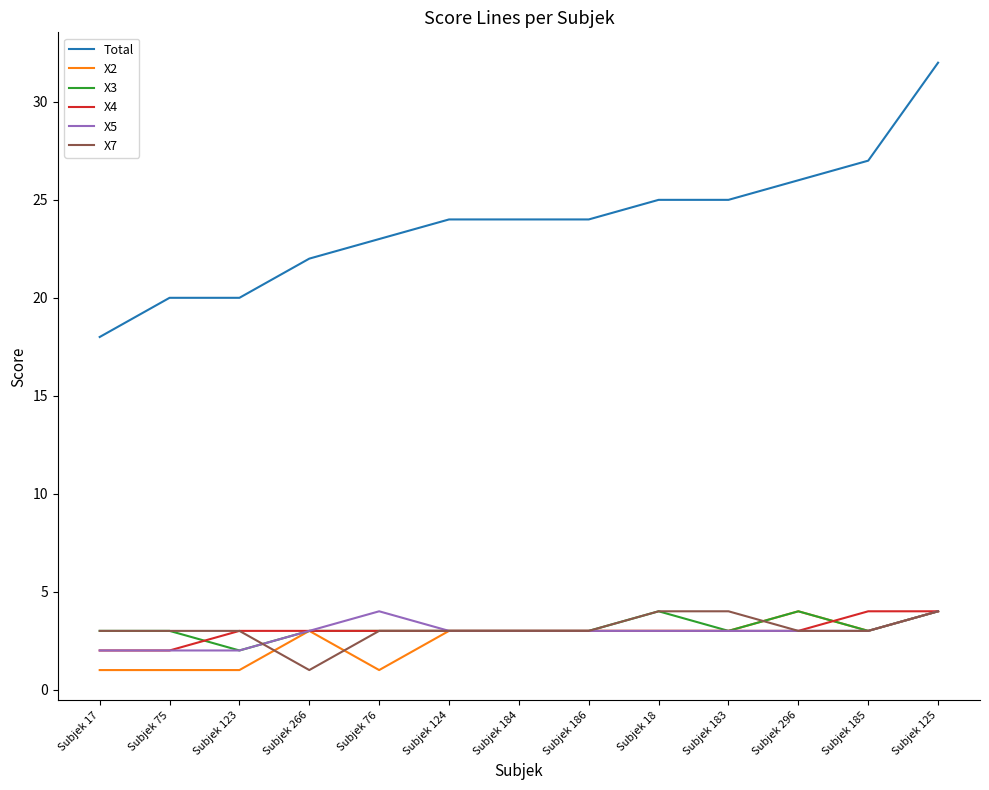

The X5 series shows 3 at Subjek 183. True or false?

True